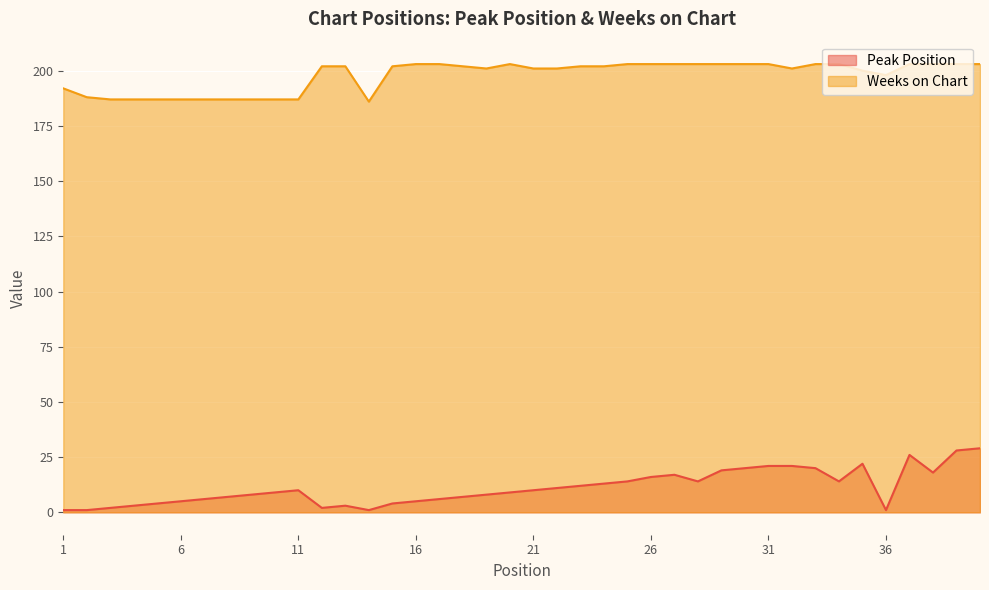

What is the value of the Peak Position point at the 21st from the left?

10